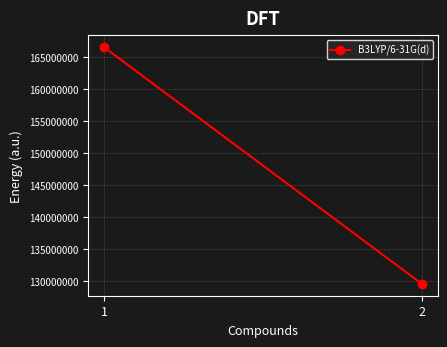

Rank the categories by value from highest to lowest.

1, 2